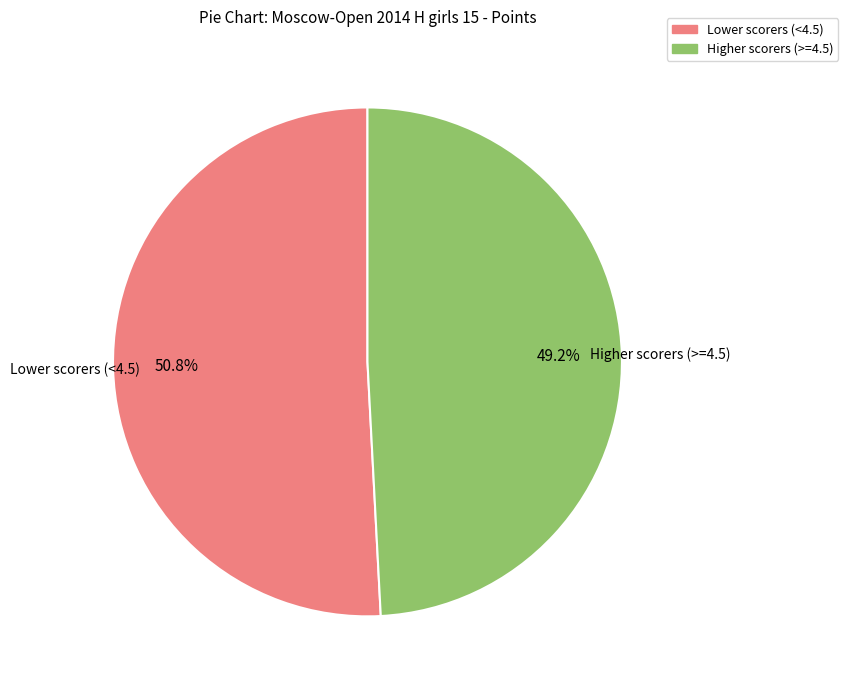

Does any single category account for the majority?

Yes